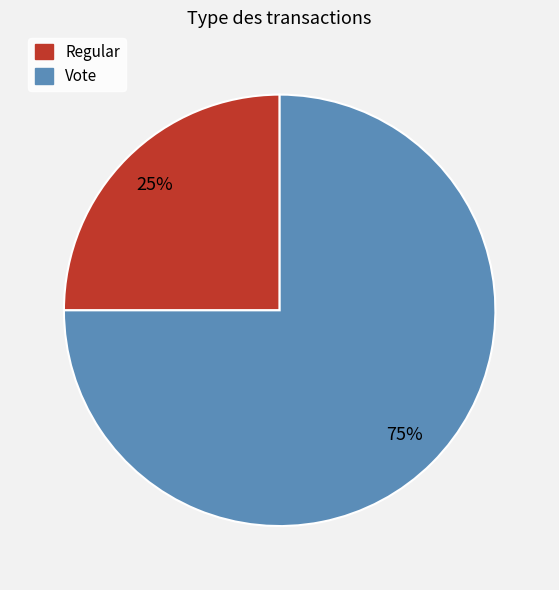

Is Vote the majority of the pie?

Yes